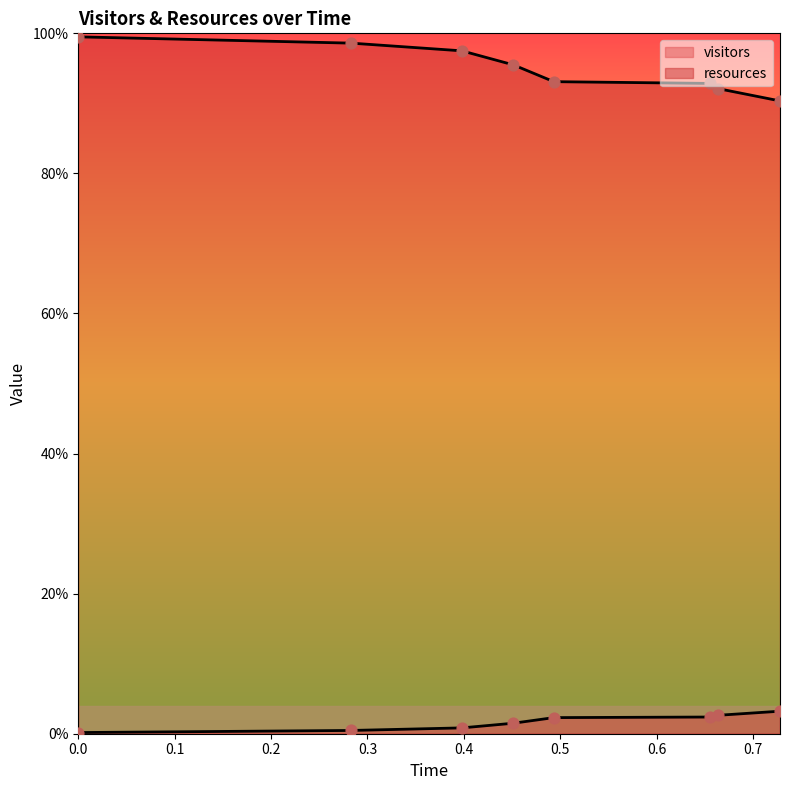

At how many categories does at least one series exceed 0?

8